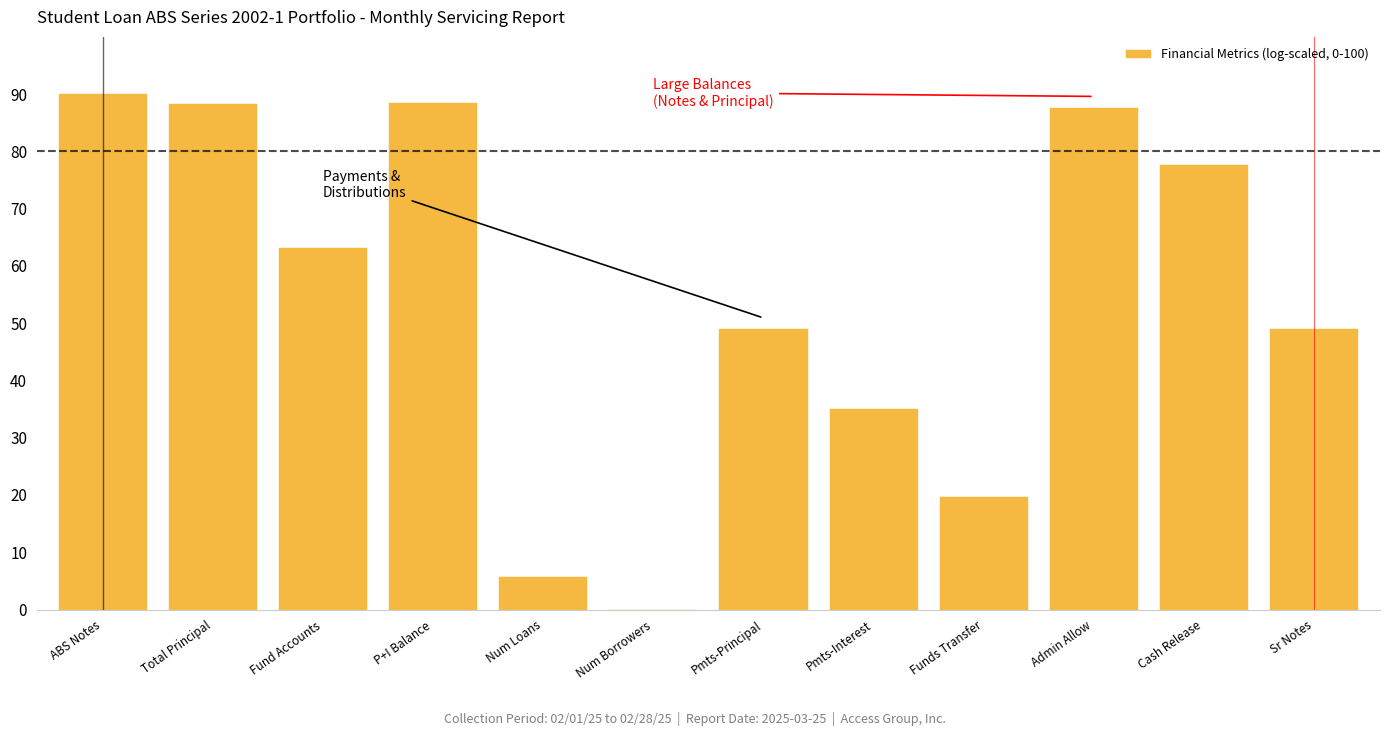

What is the sum of the values at Cash Release and Num Loans?

83.2